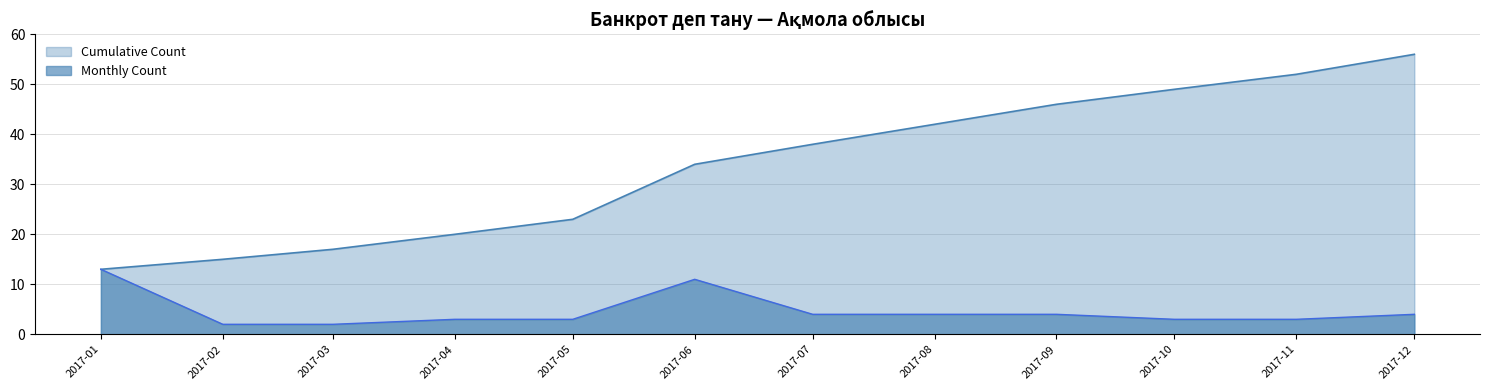

How many lines are shown in the chart?

2